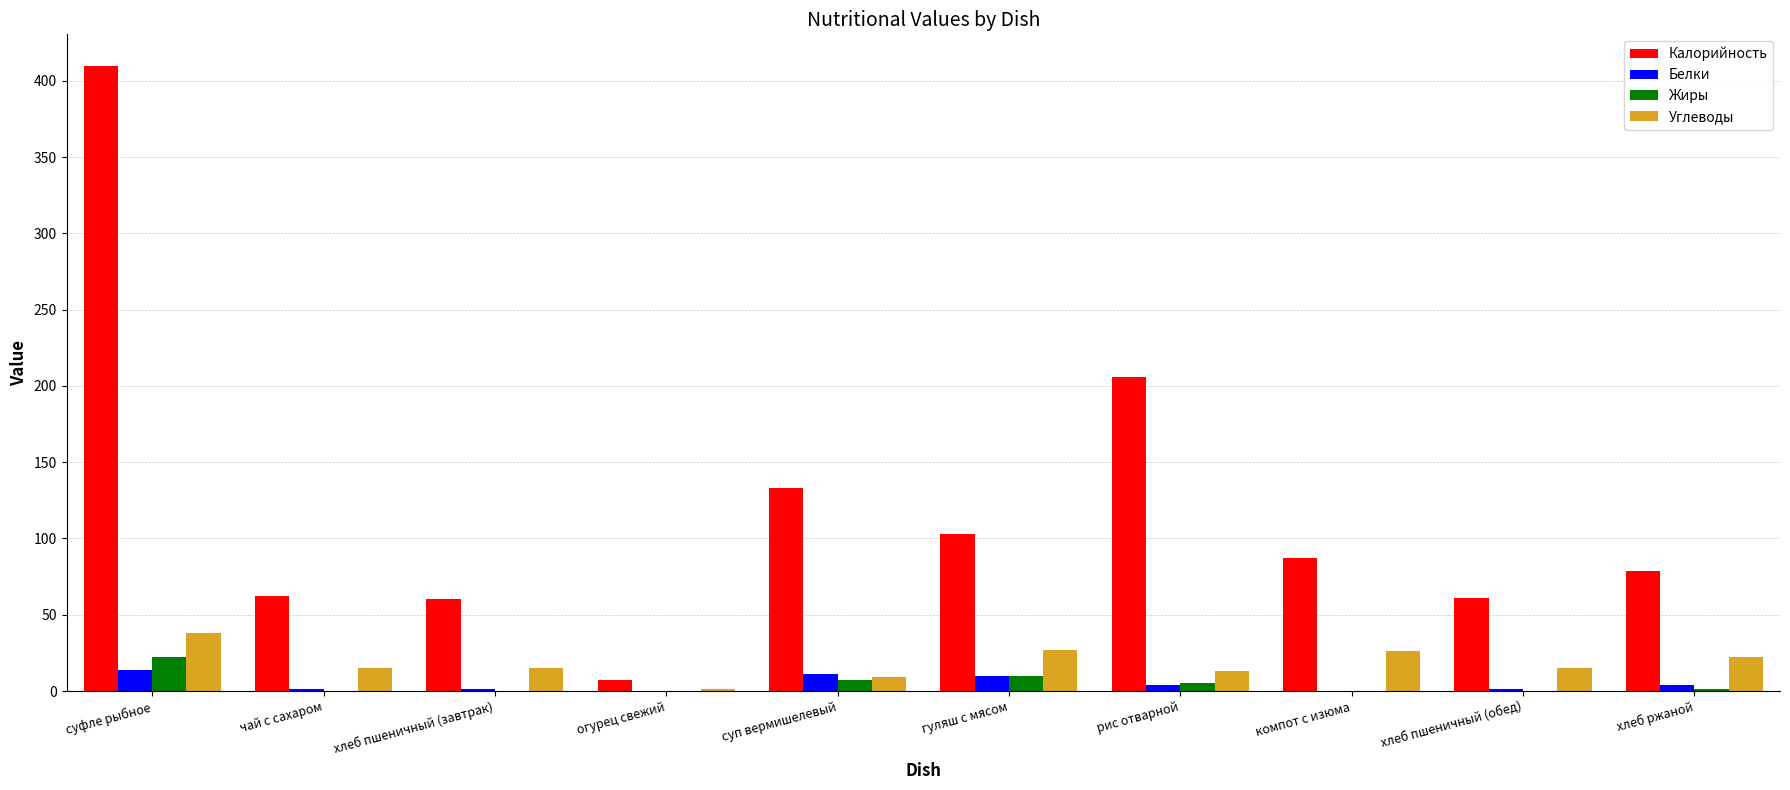

Which label corresponds to the largest value in the chart?

суфле рыбное